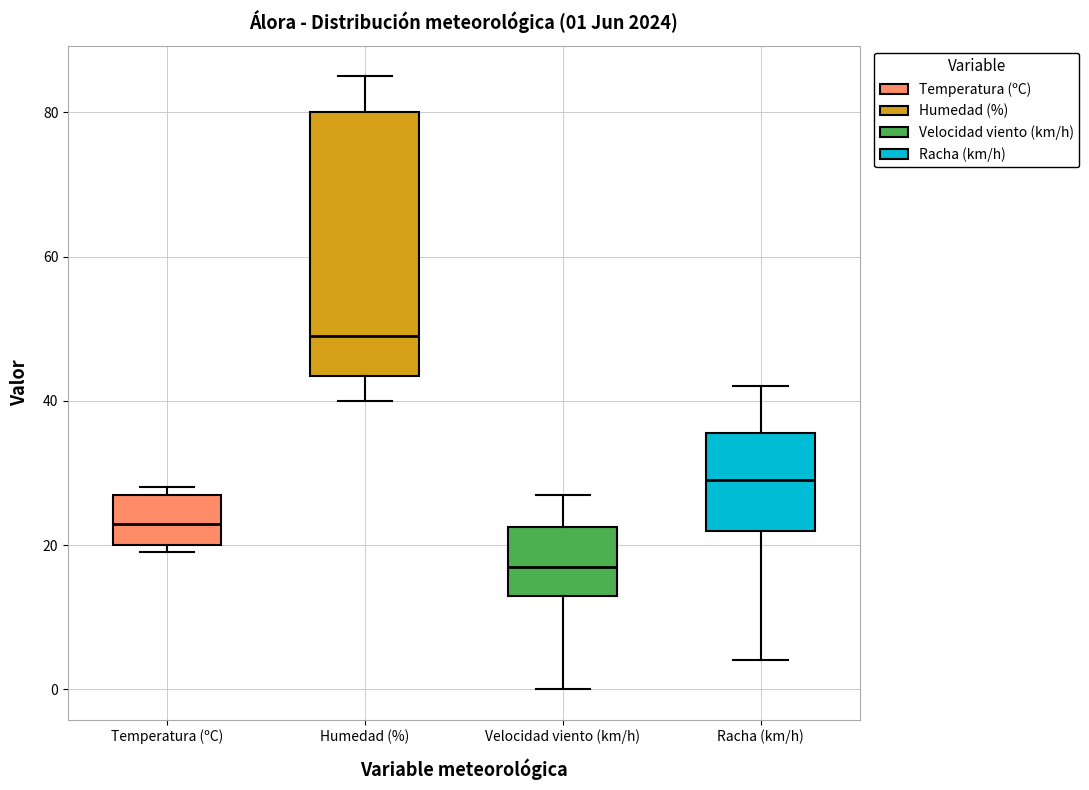

Which box is the tallest, from its lower edge to its upper edge?

Humedad (%)